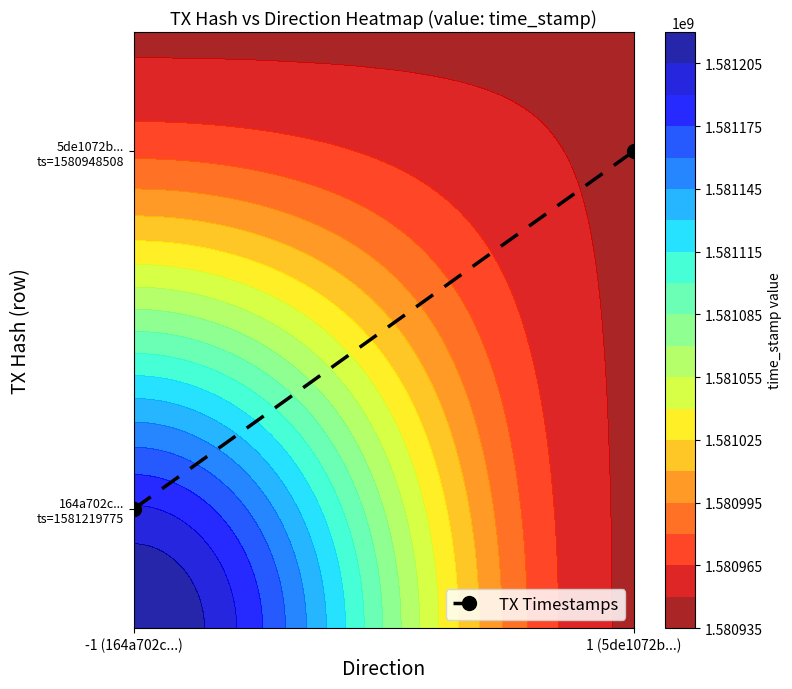

The chart shows a value of 0.3 at 1 (5de1072b...). True or false?

False